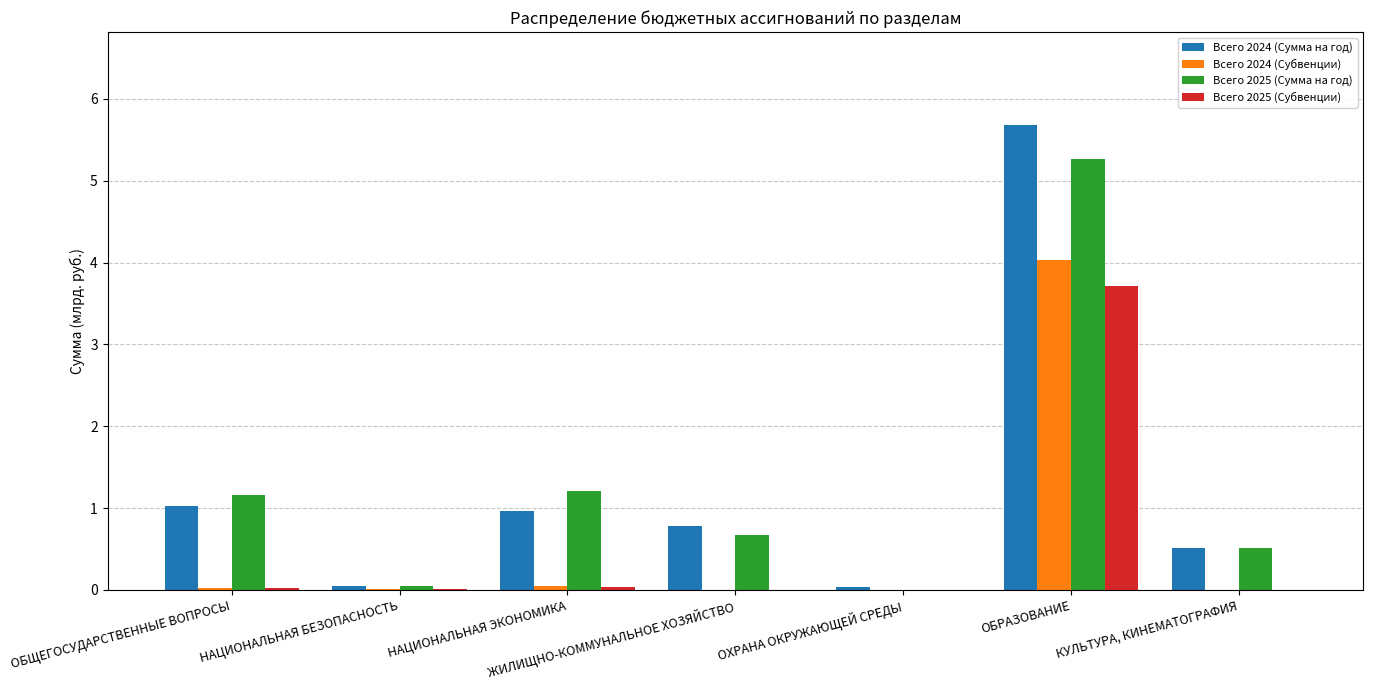

Is it true that Всего 2024 (Сумма на год) equals 0.8 at ЖИЛИЩНО-КОММУНАЛЬНОЕ ХОЗЯЙСТВО?

True